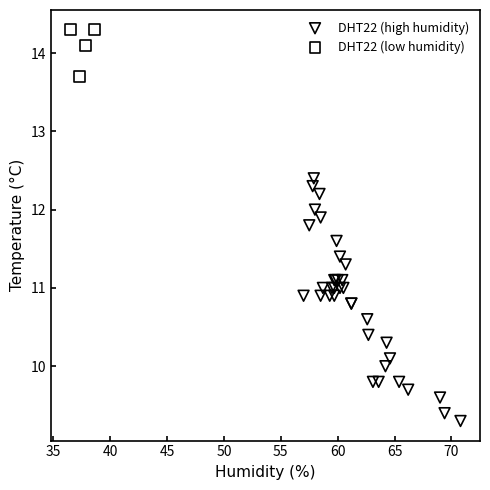

Which series has the largest Y range (max minus min)?

DHT22 (high humidity)